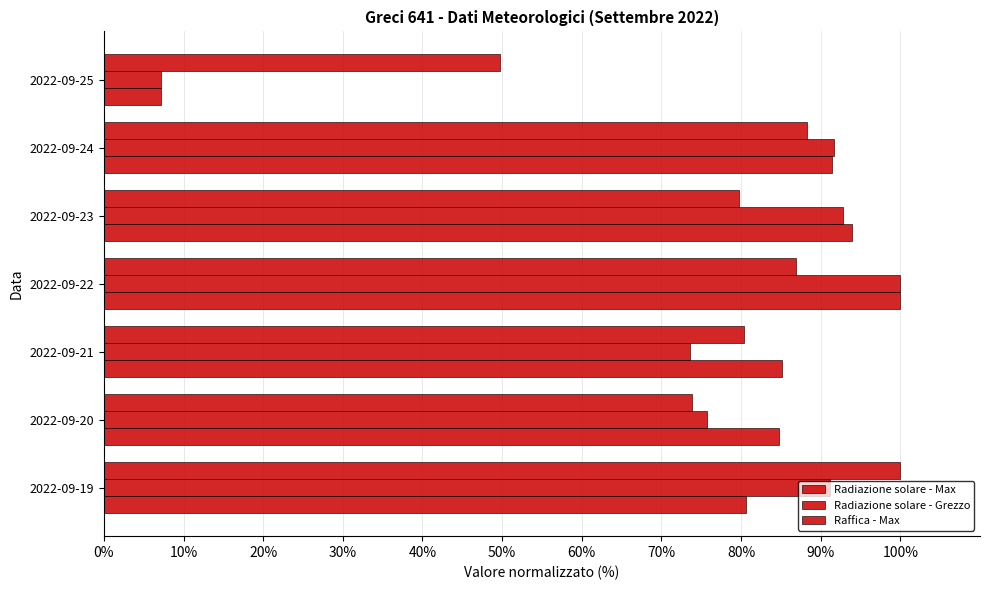

Reading right to left, what are all the values shown in this chart?

Radiazione solare - Max: 7.1	91.4	94.0	100.0	85.1	84.8	80.7
Radiazione solare - Grezzo: 7.2	91.7	92.8	100.0	73.6	75.8	91.1
Raffica - Max: 49.7	88.2	79.7	86.9	80.4	73.9	100.0